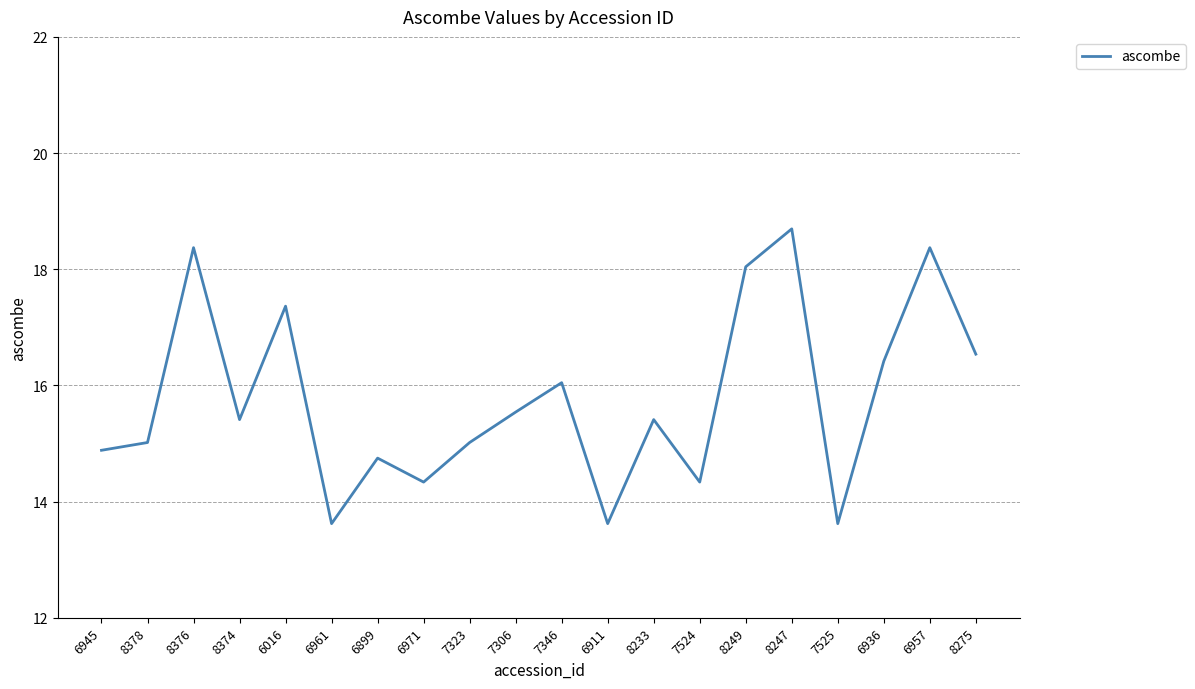

What is the difference between the maximum and minimum values?

5.1